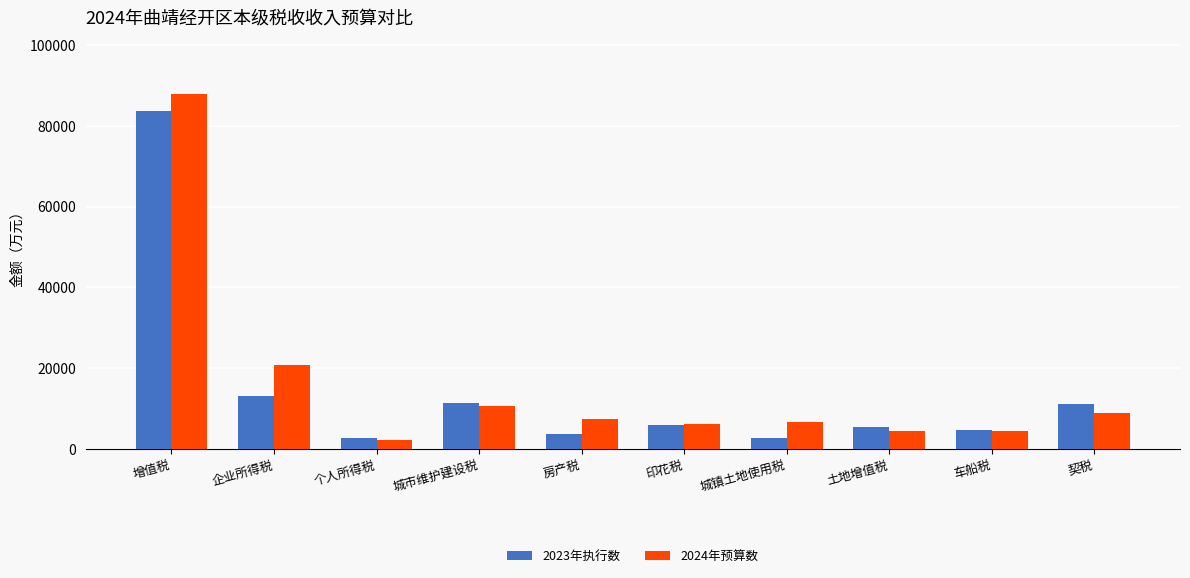

What is the difference between the maximum and second lowest values in the 2024年预算数 series?

83500